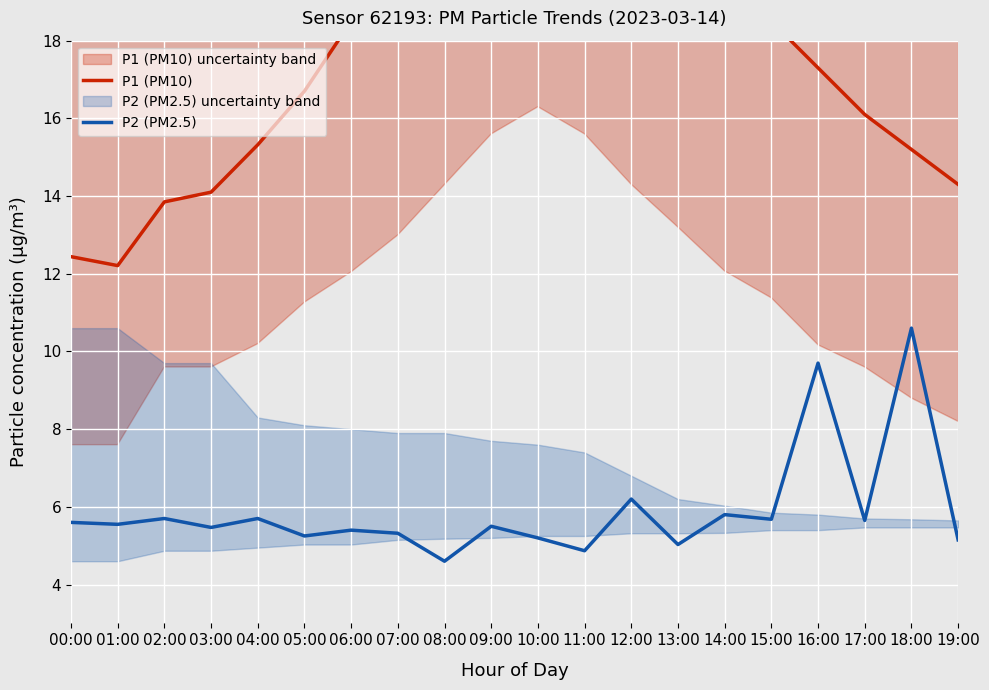

At which category does P1 (PM10) reach its first local valley?

01:00